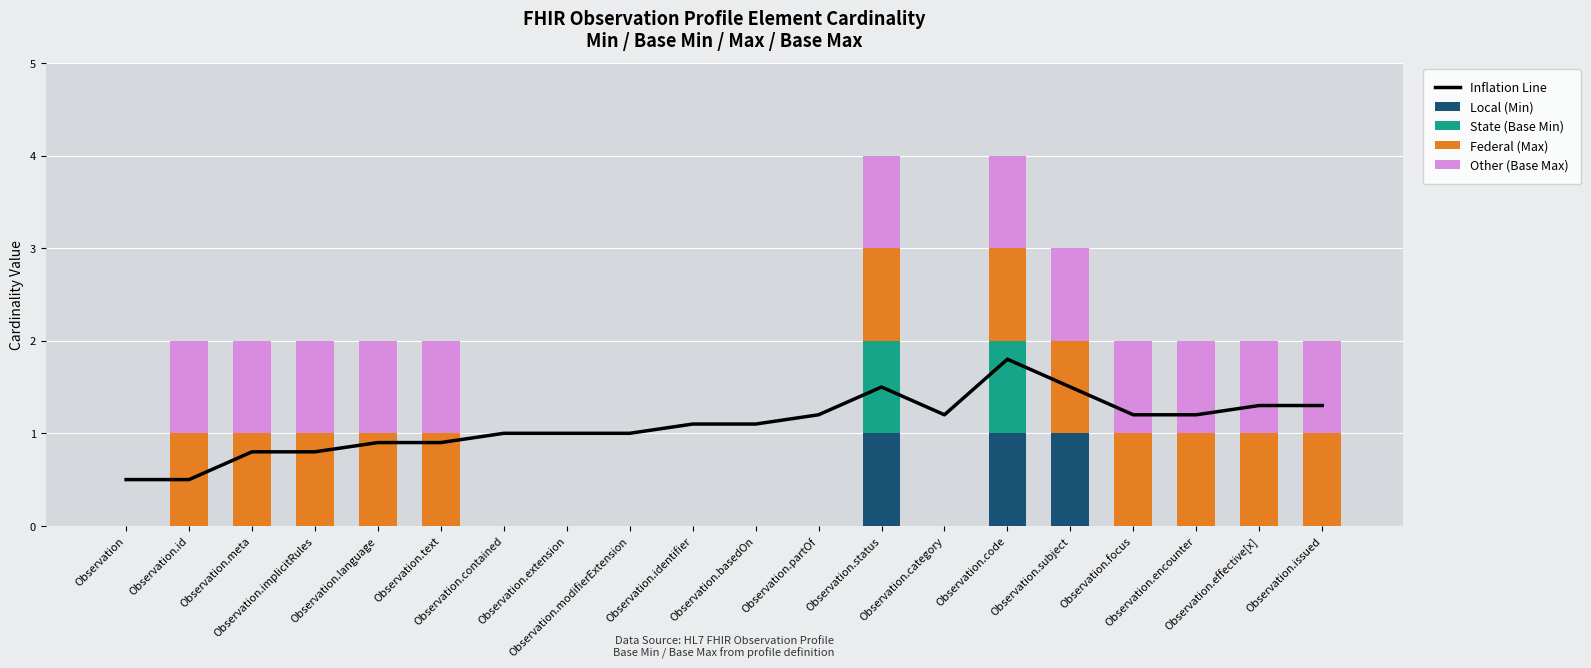

Where is Other (Base Max) nearest to the value 0?

Observation